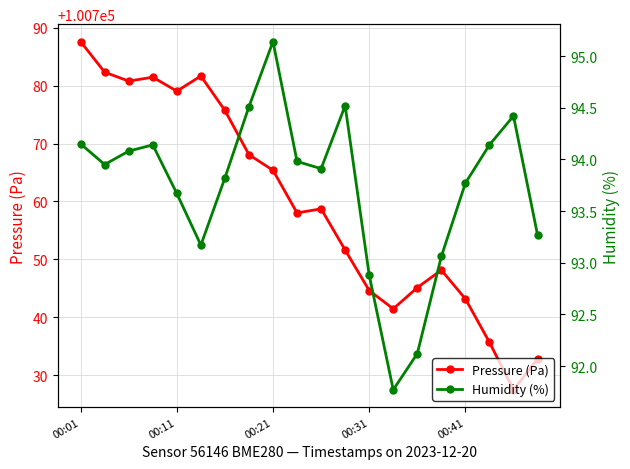

True or false: Humidity (%) and Pressure (Pa) cross at least once.

False